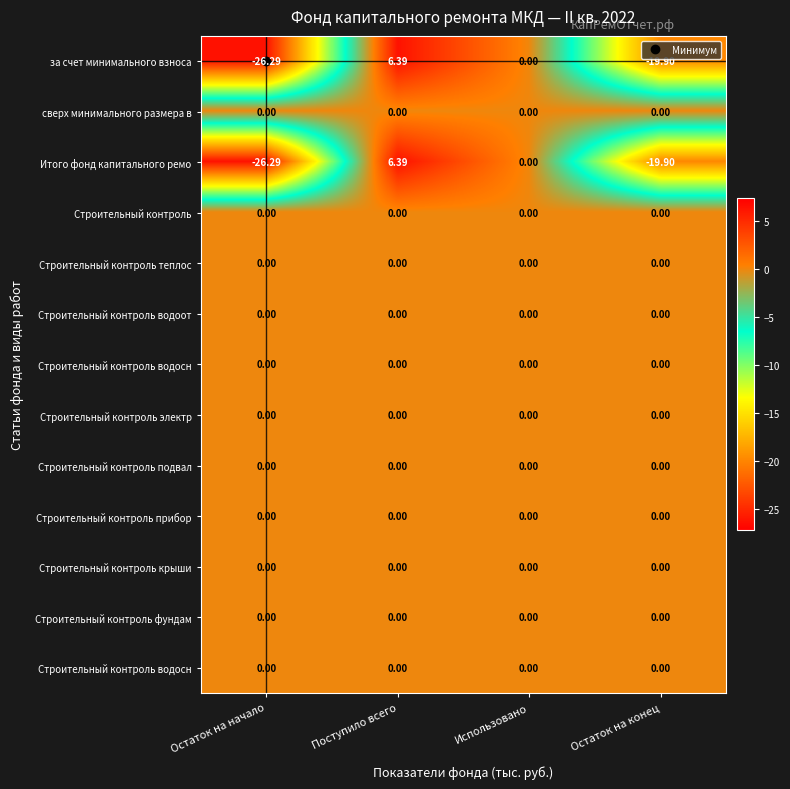

Which has a higher value, Остаток на начало or Поступило всего?

Поступило всего